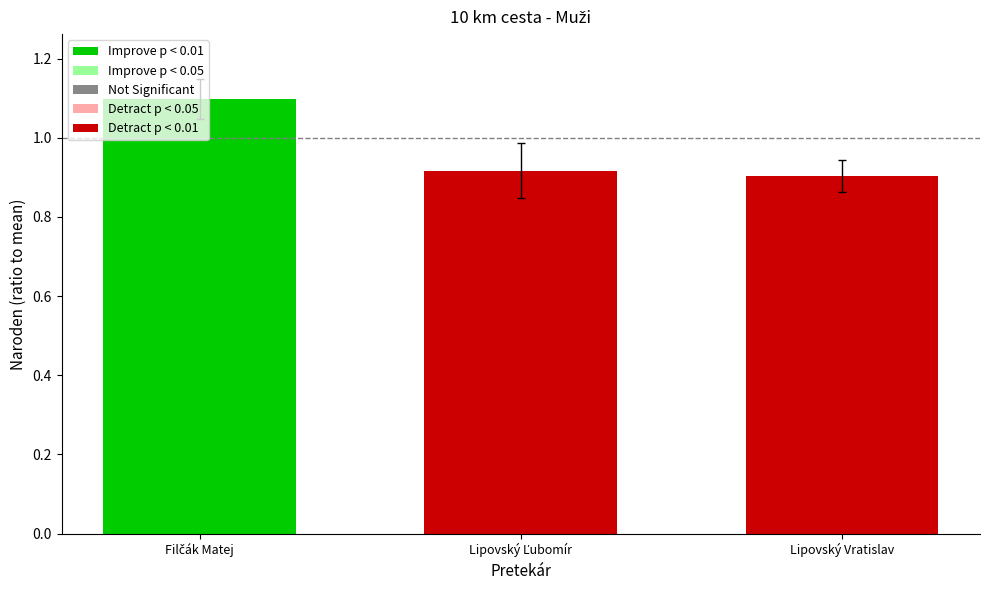

Is it true that the value at Lipovský Vratislav is 0.9?

True